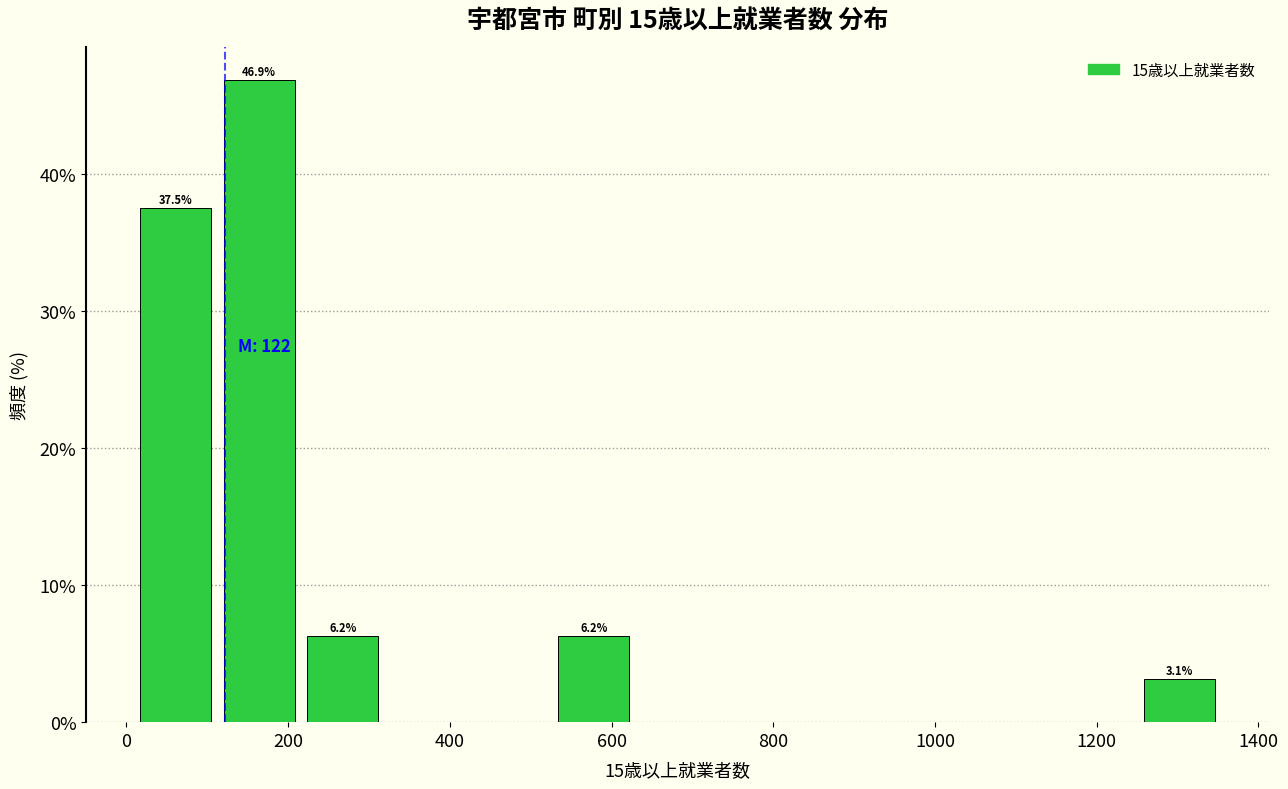

Over which range of the x-axis is the bar tallest?

120 to 220